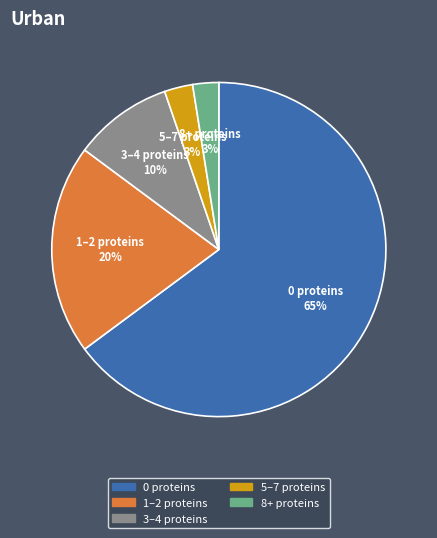

Does any single category account for the majority?

Yes